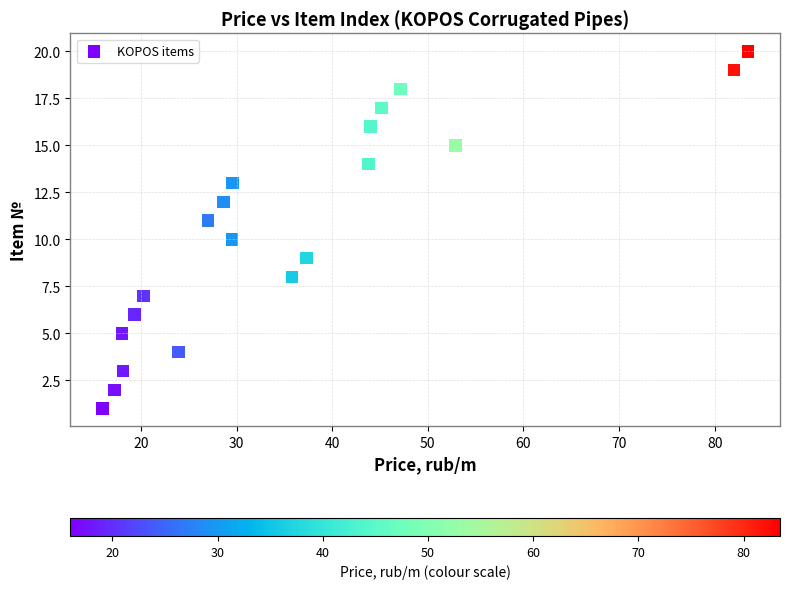

Count the number of points in this scatter plot.

20